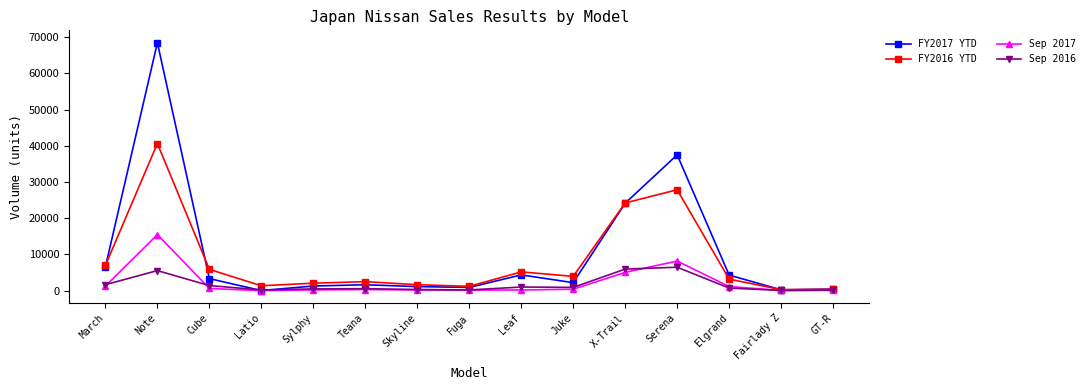

Count the number of categories in the chart.

15